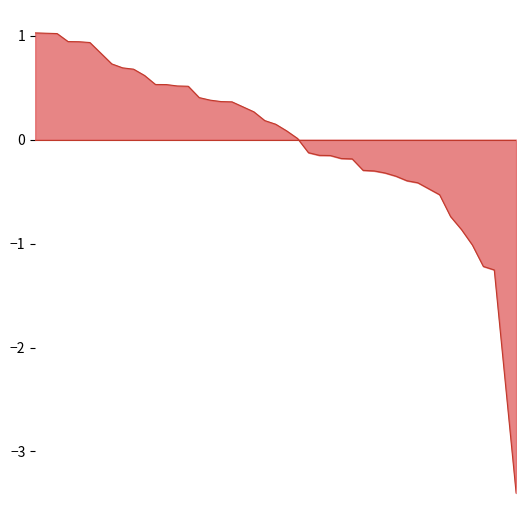

What is the smallest value displayed?

-3.4